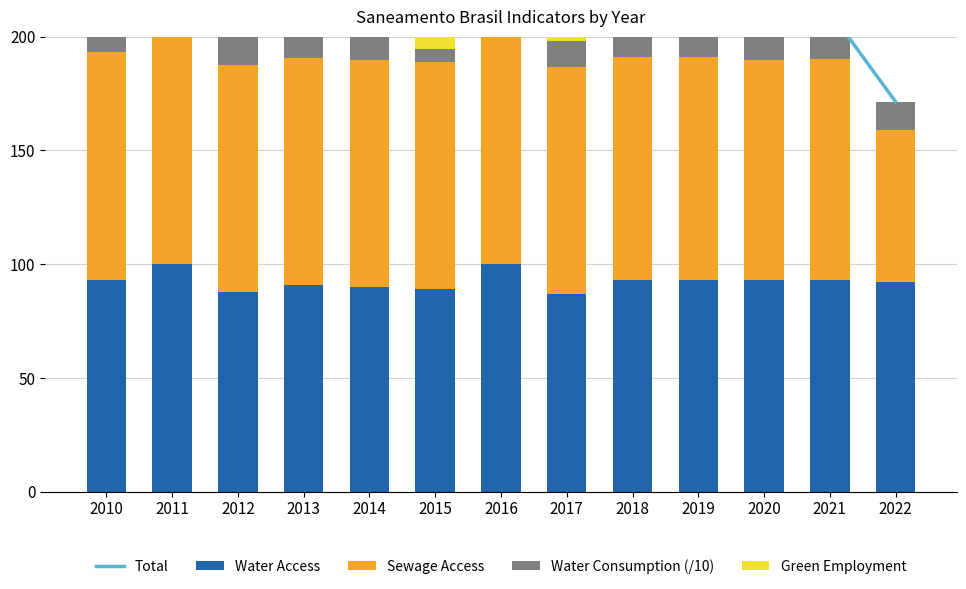

What is the value of the Sewage Access bar at the 12th from the left?

96.8